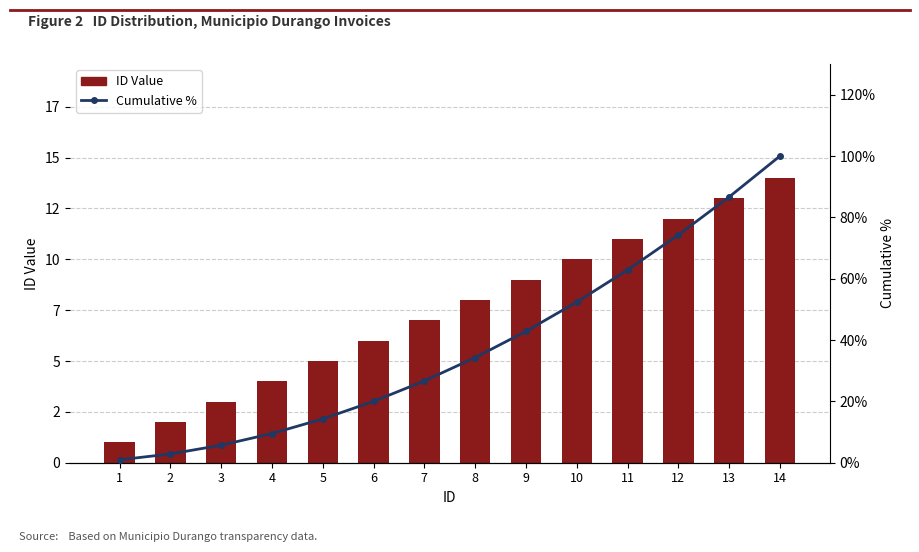

Reading left to right, list all the values displayed in this chart.

ID Value: 1.0	2.0	3.0	4.0	5.0	6.0	7.0	8.0	9.0	10.0	11.0	12.0	13.0	14.0
Cumulative %: 1.0	2.9	5.7	9.5	14.3	20.0	26.7	34.3	42.9	52.4	62.9	74.3	86.7	100.0